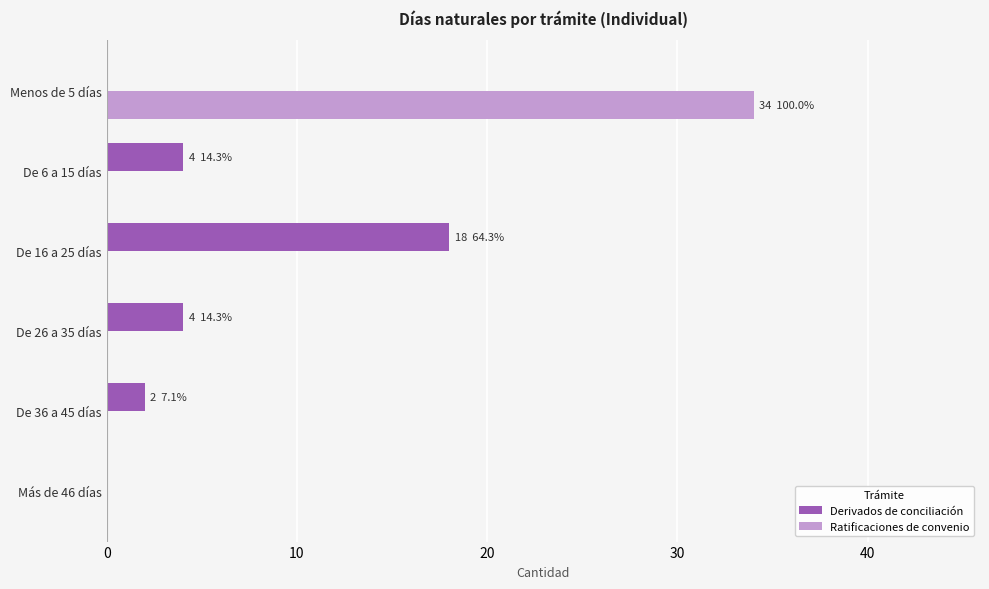

What is the sum of all Ratificaciones de convenio values?

34